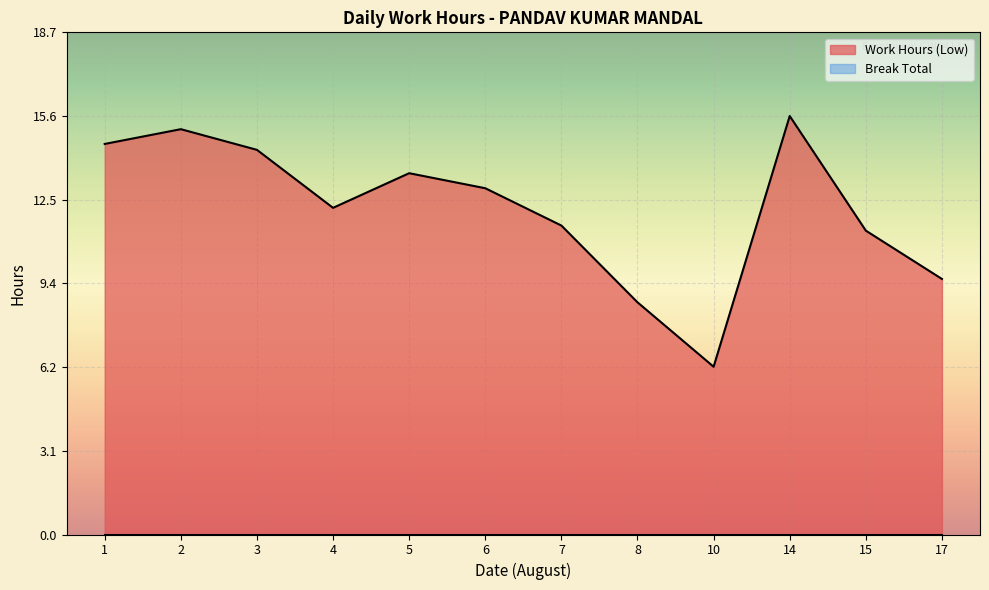

What is the smallest value displayed?

0.0